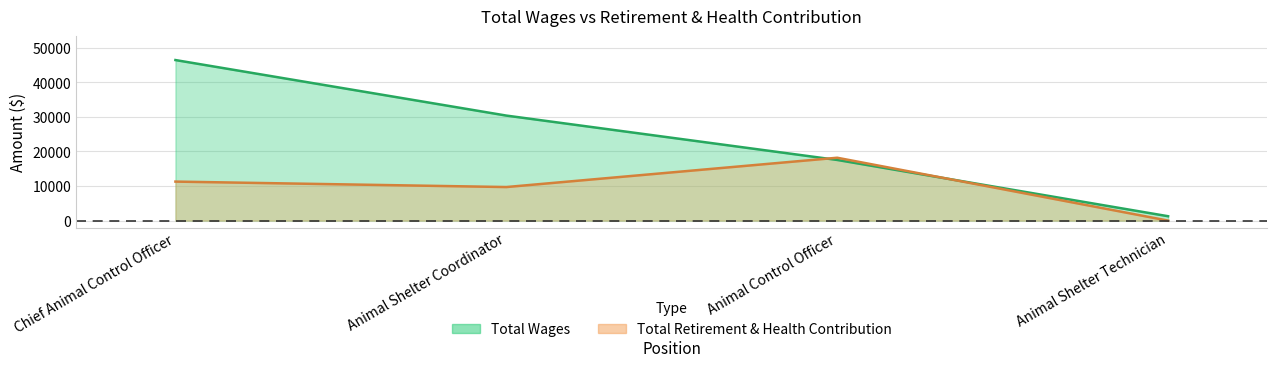

List the series in order of their peak value, lowest first.

Total Retirement & Health Contribution, Total Wages